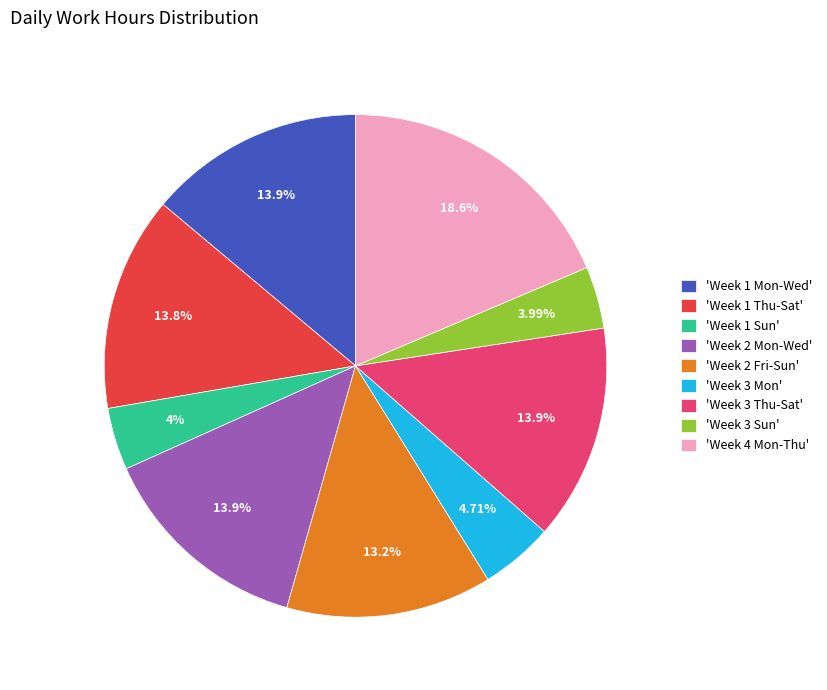

Approximately how many times larger is the value at 'Week 3 Sun' compared to 'Week 1 Mon-Wed'?

0.3